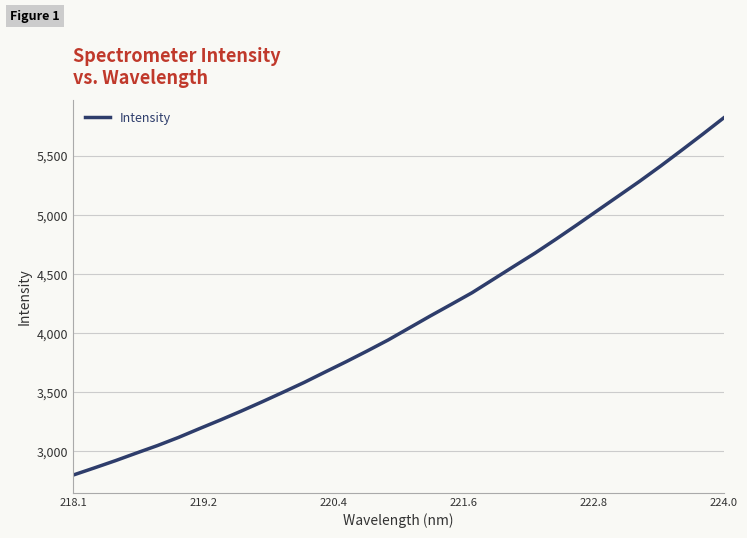

What is the minimum value shown in the chart?

2799.9